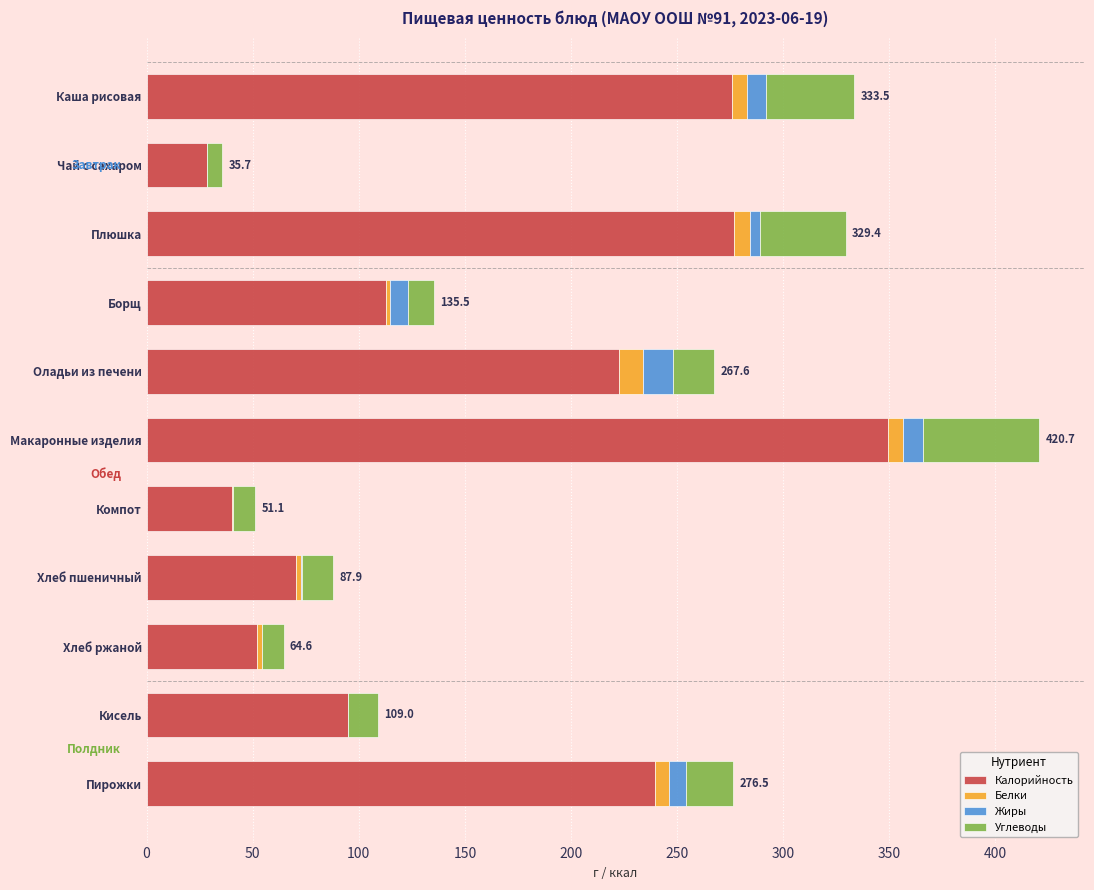

At which category is the sum across all series the highest?

Макаронные изделия